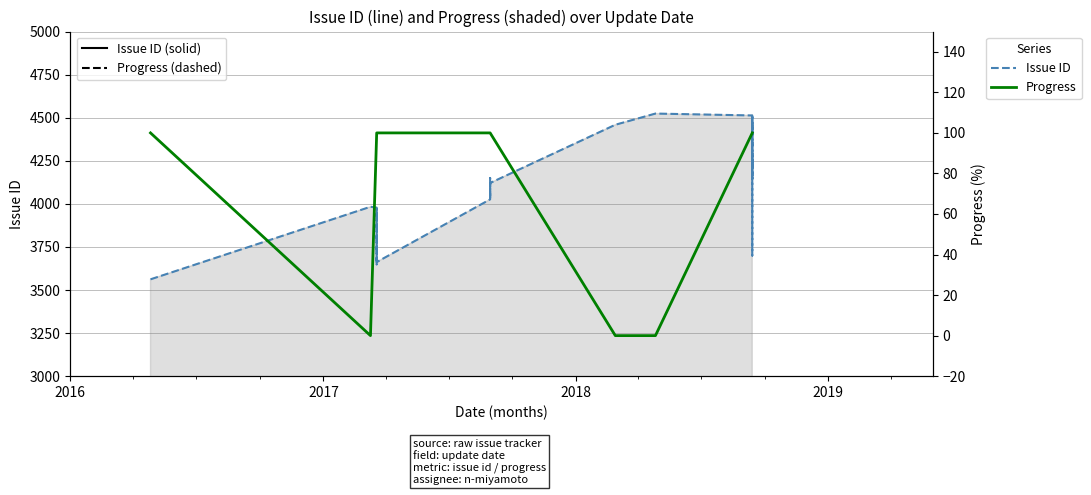

True or false: Progress and Issue ID intersect in this chart.

False